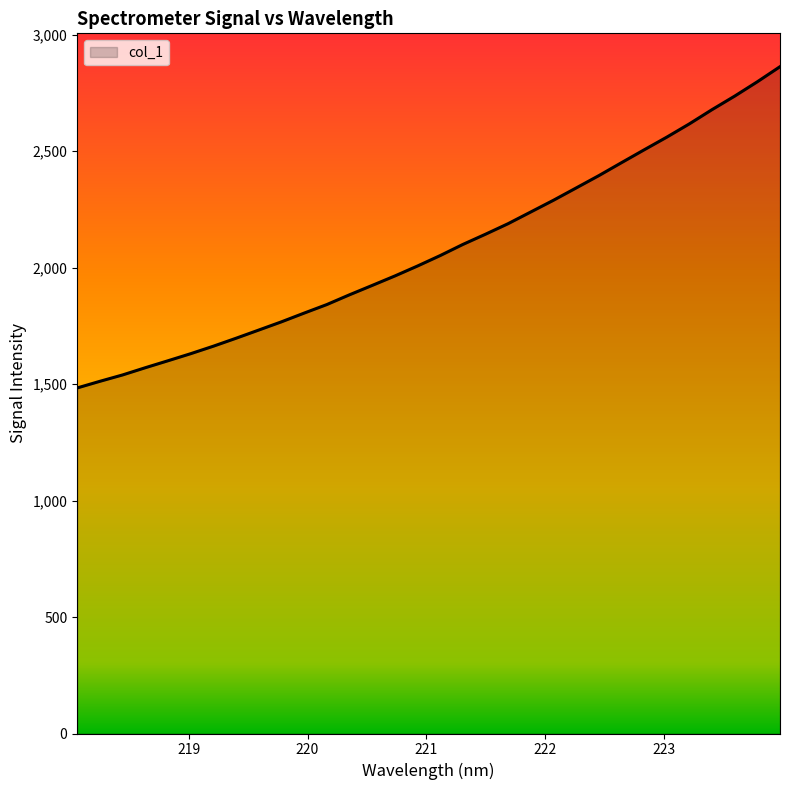

What is the minimum value shown in the chart?

1483.4